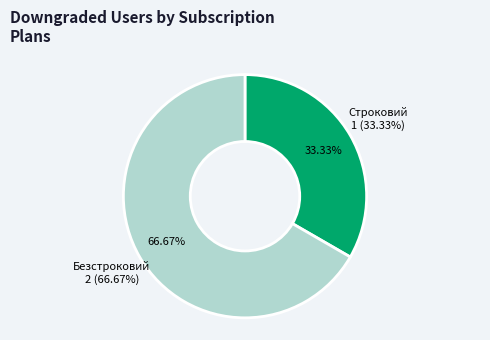

What is the largest slice in the pie chart?

Безстроковий